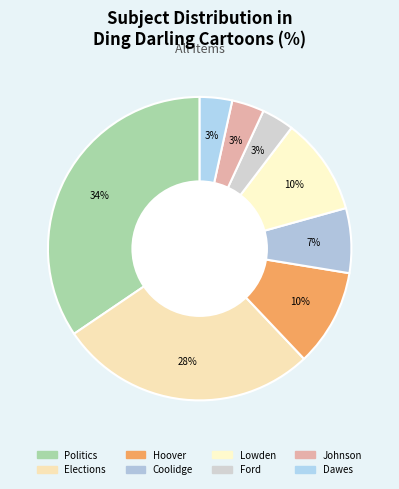

Count the number of slices in the pie.

8